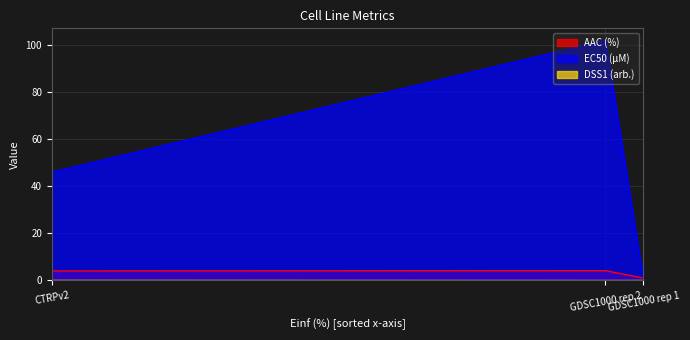

Which series has the widest spread of values?

EC50 (µM)